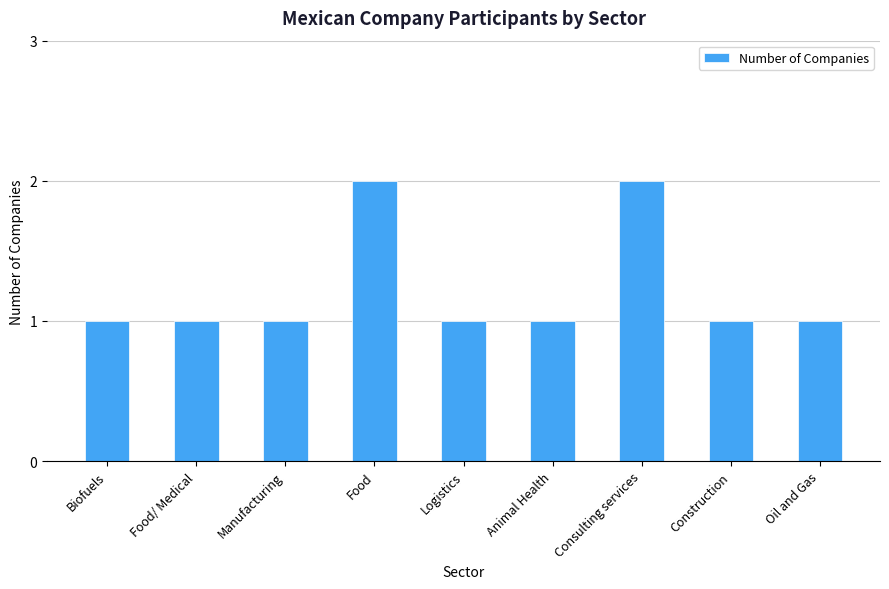

Read the value at Food/ Medical.

1